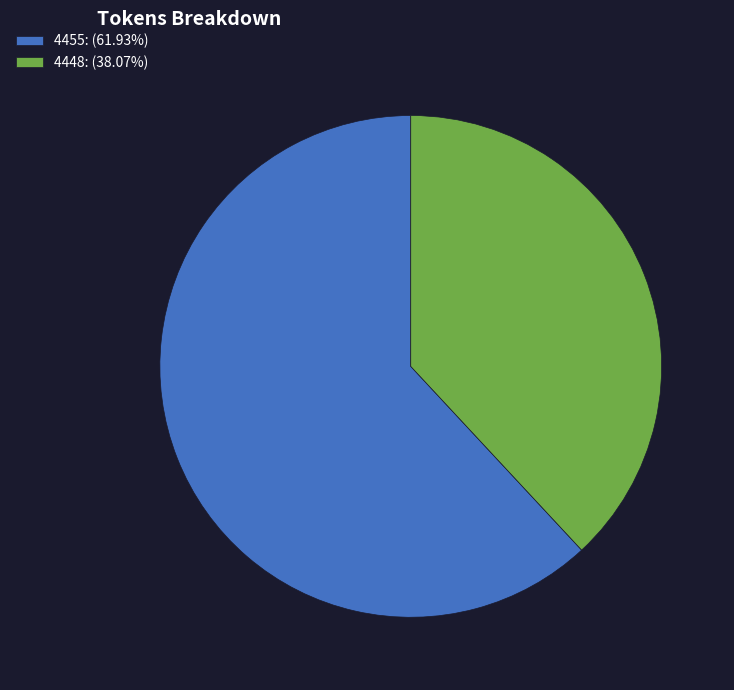

Which has a higher value, 4448 or 4455?

4455